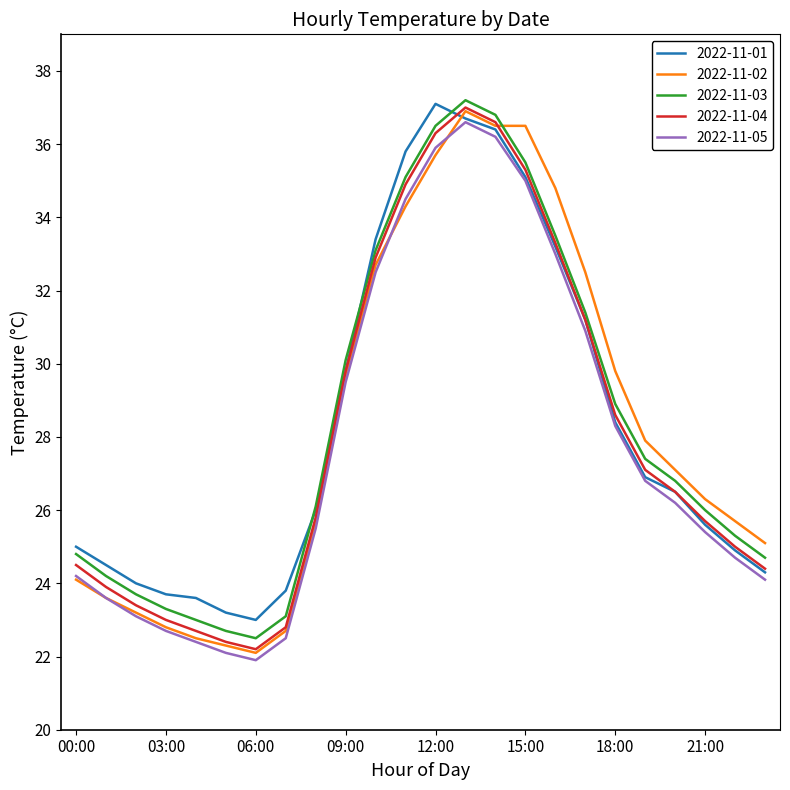

What is the minimum value shown in the chart?

21.9